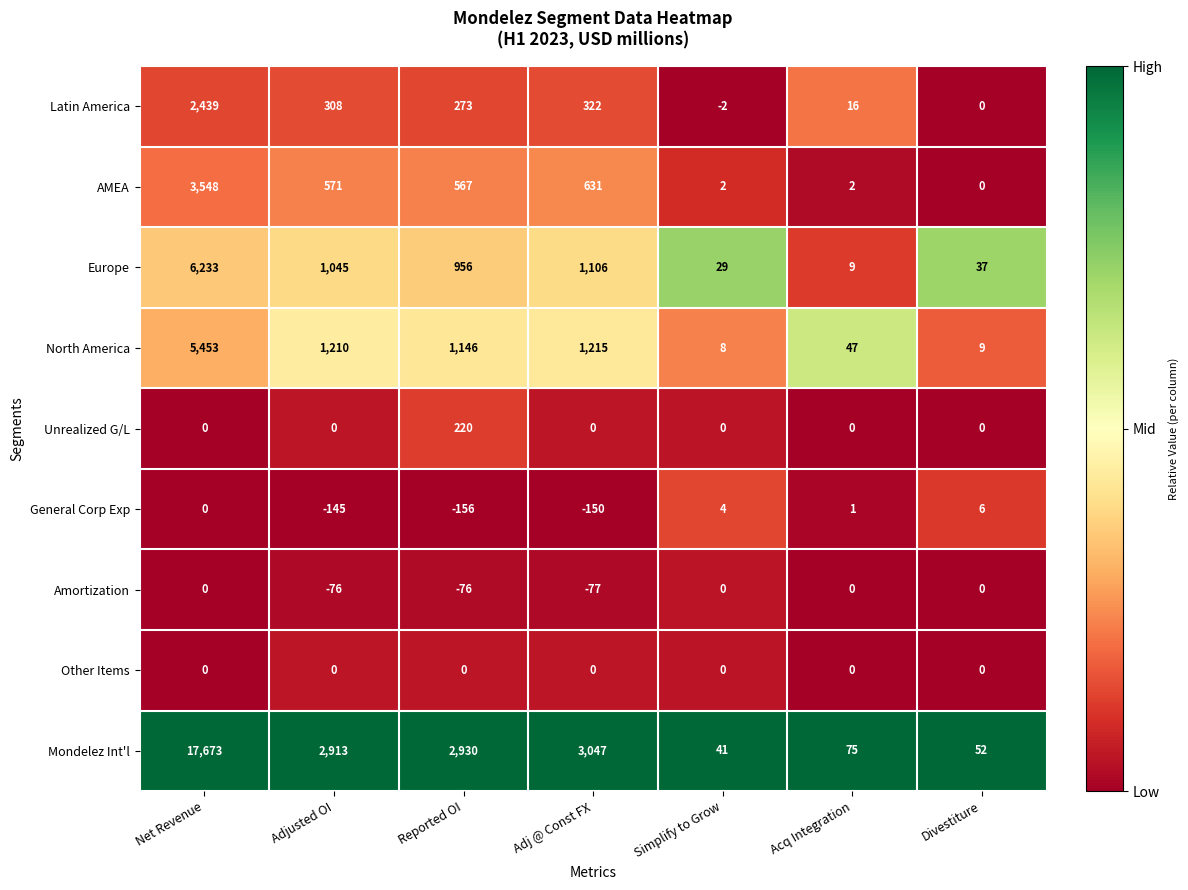

What is the difference between the maximum and minimum values in the Europe series?

6224